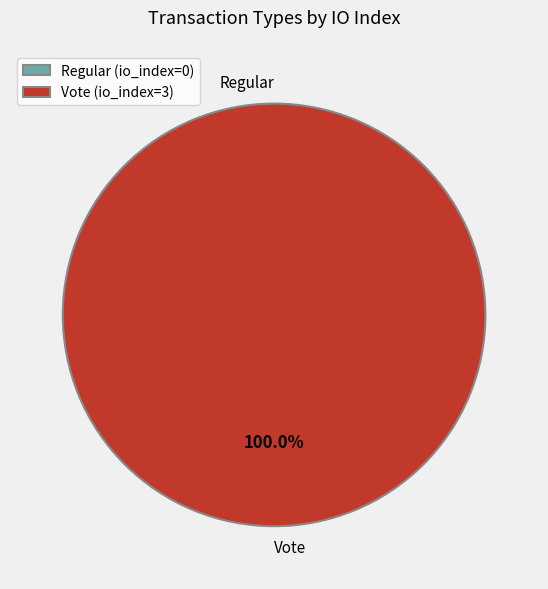

Which category has the smallest portion of the pie?

Regular